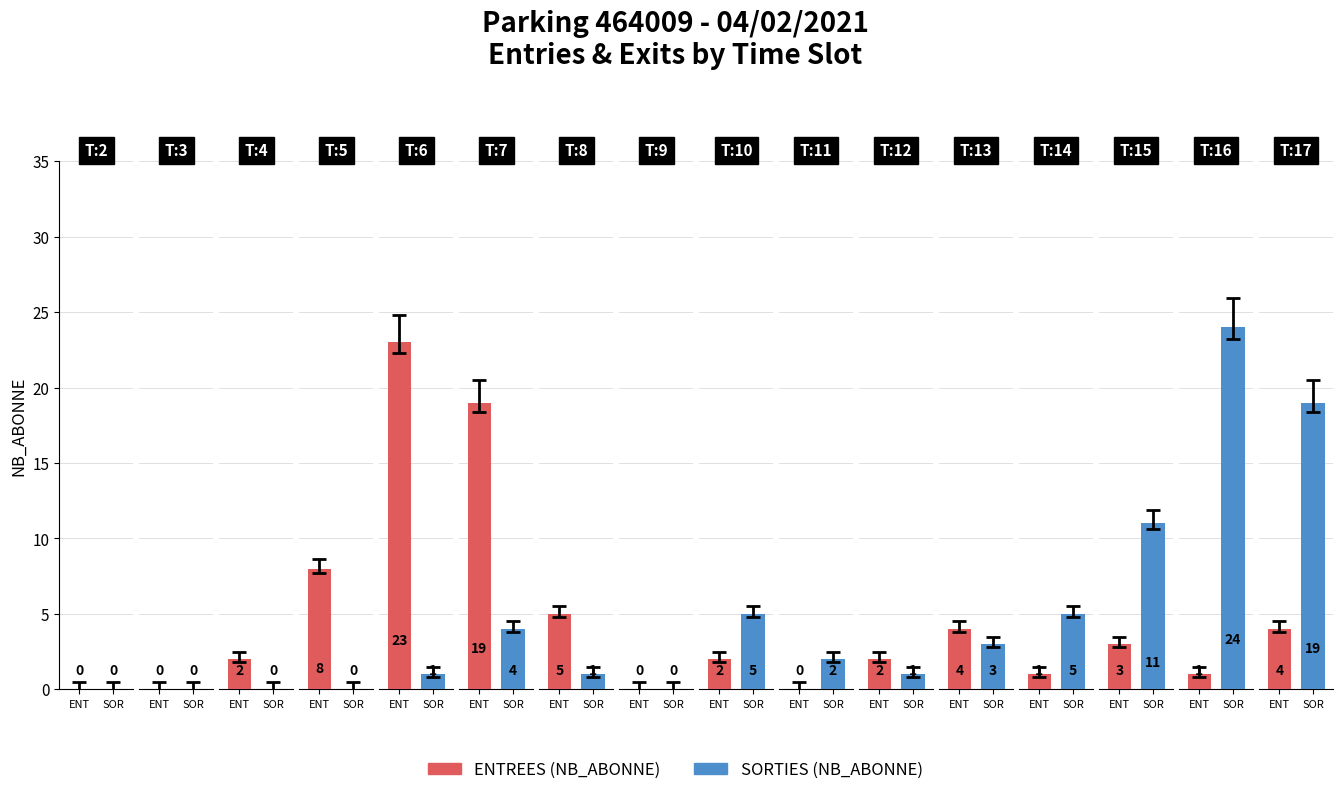

Where does the SORTIES series first go above 2?

7